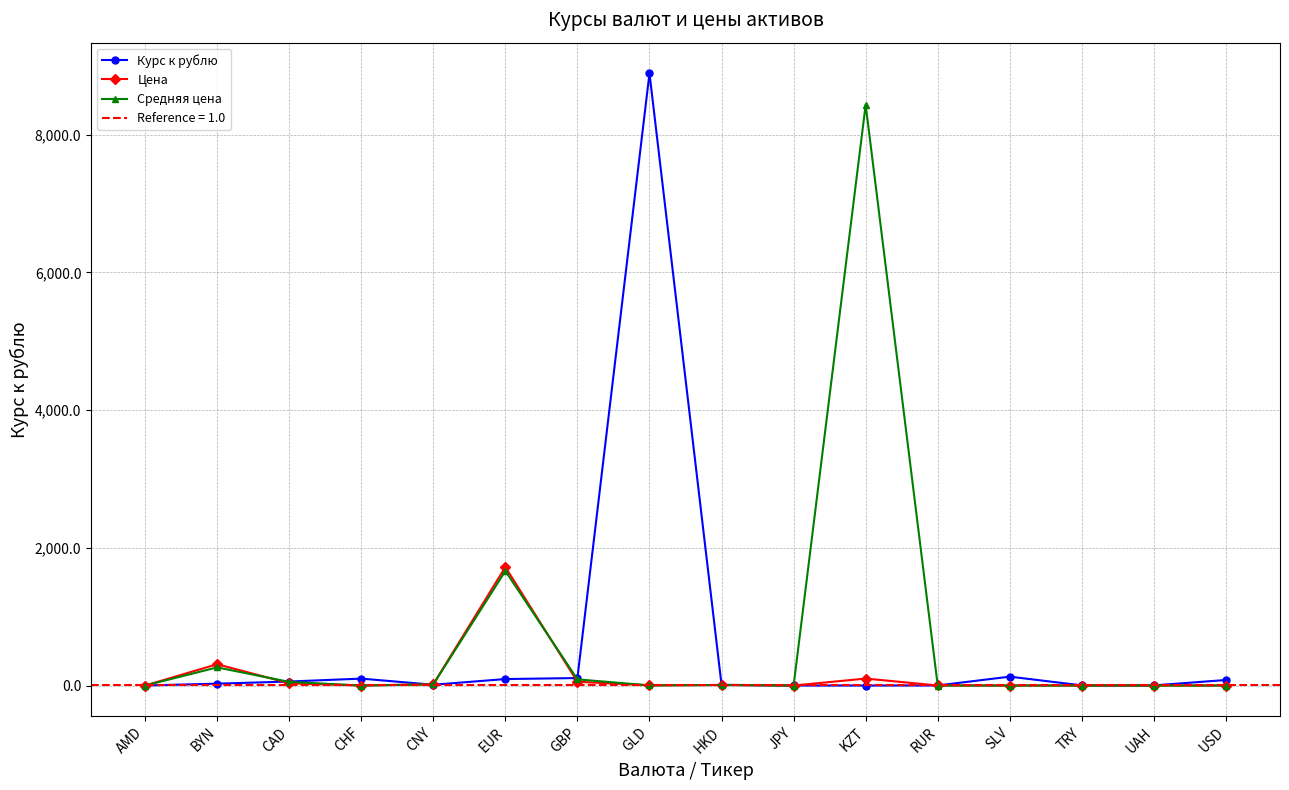

List the labels in order of Курс к рублю value, largest first.

GLD, SLV, GBP, CHF, EUR, USD, CAD, BYN, CNY, HKD, UAH, TRY, RUR, JPY, AMD, KZT